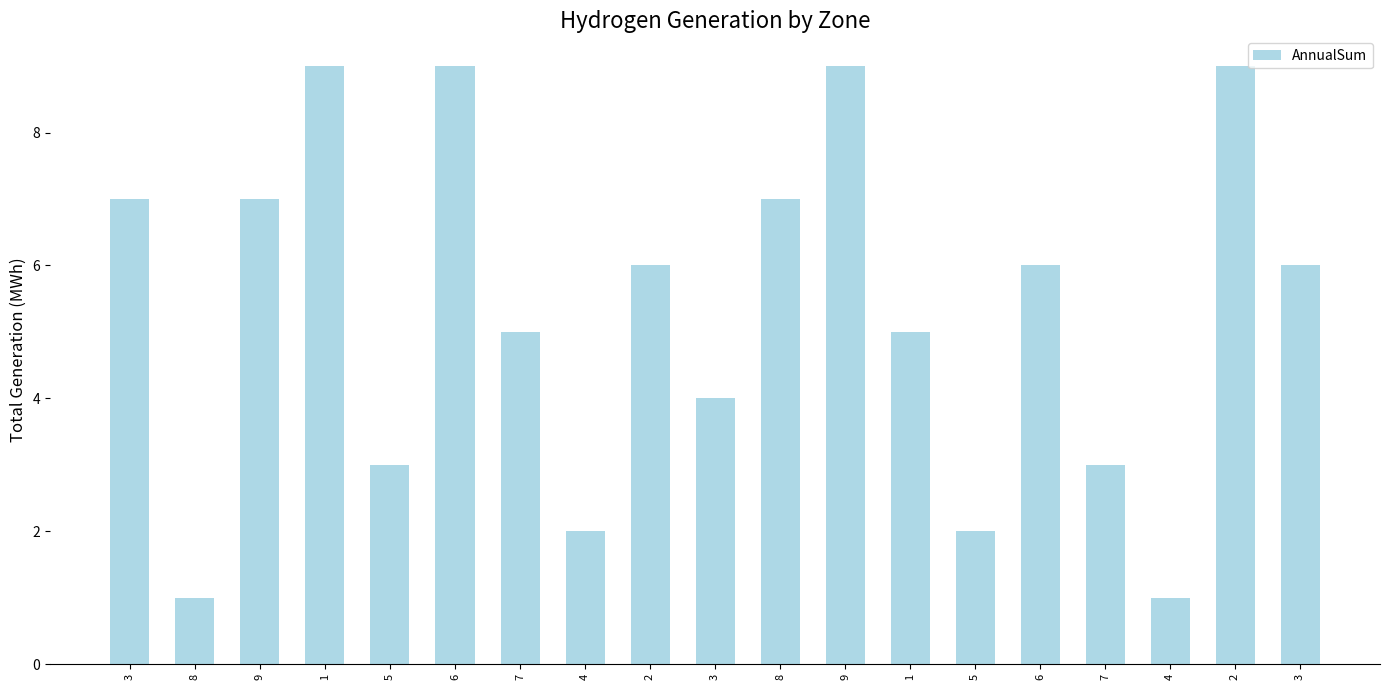

Is it true that the value at 4 is 3?

False